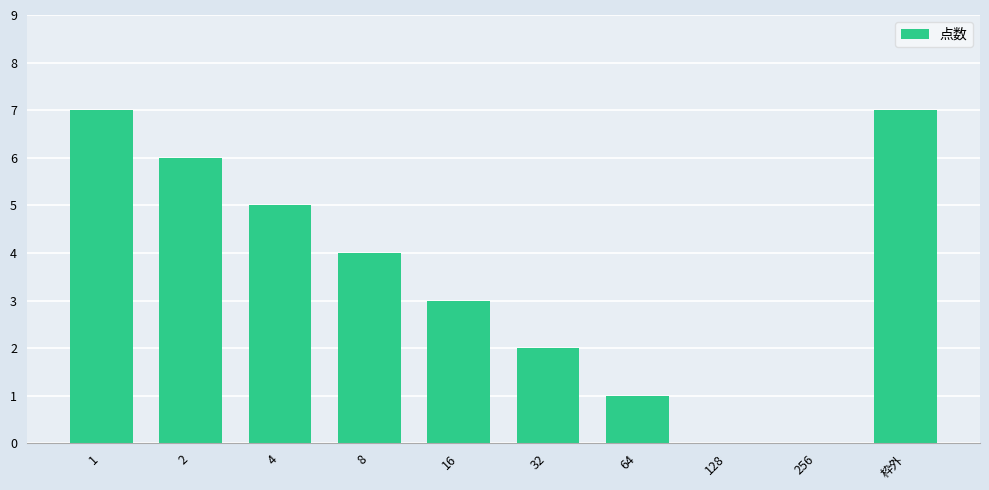

What is the maximum value shown in the chart?

7